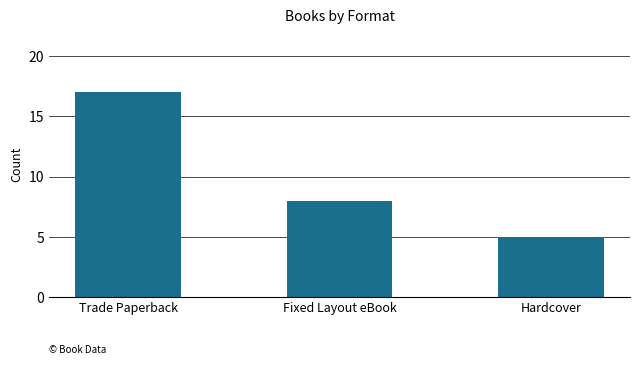

What is the smallest value displayed?

5